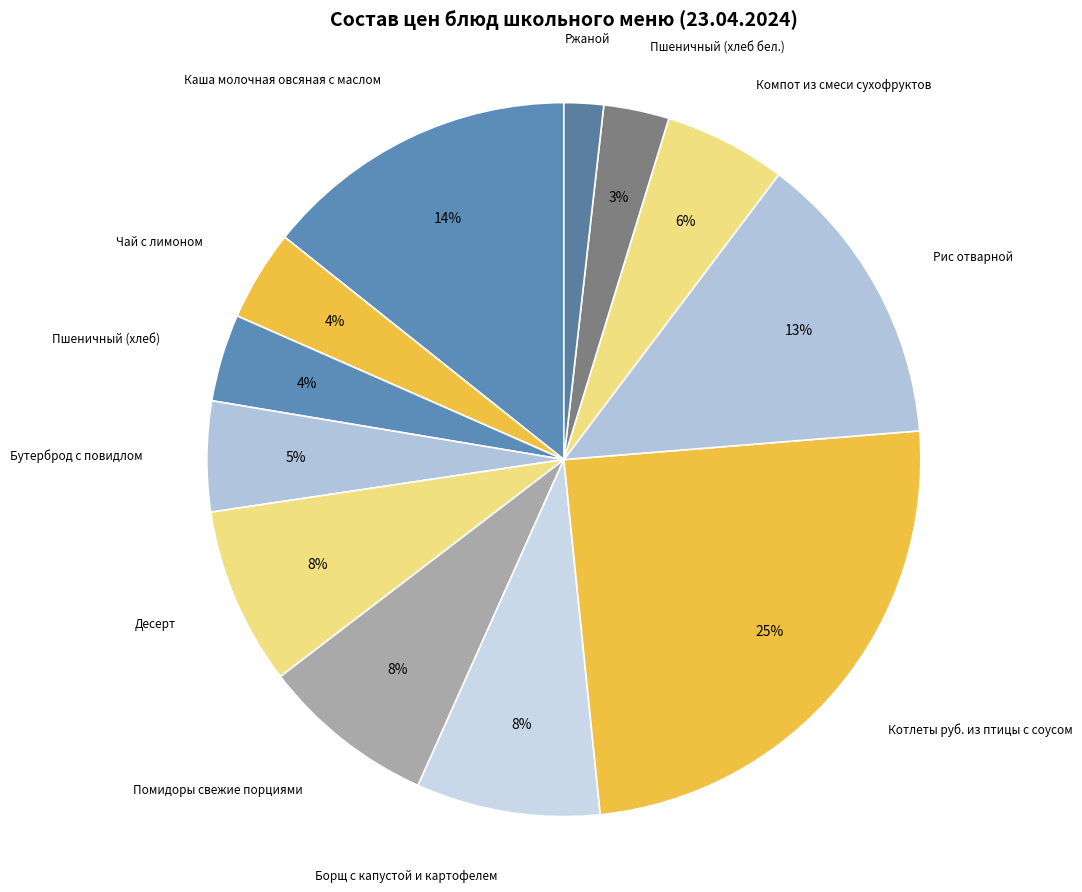

To the nearest percent, what is the difference between the Пшеничный (хлеб бел.) and Каша молочная овсяная с маслом slice percentages?

11%